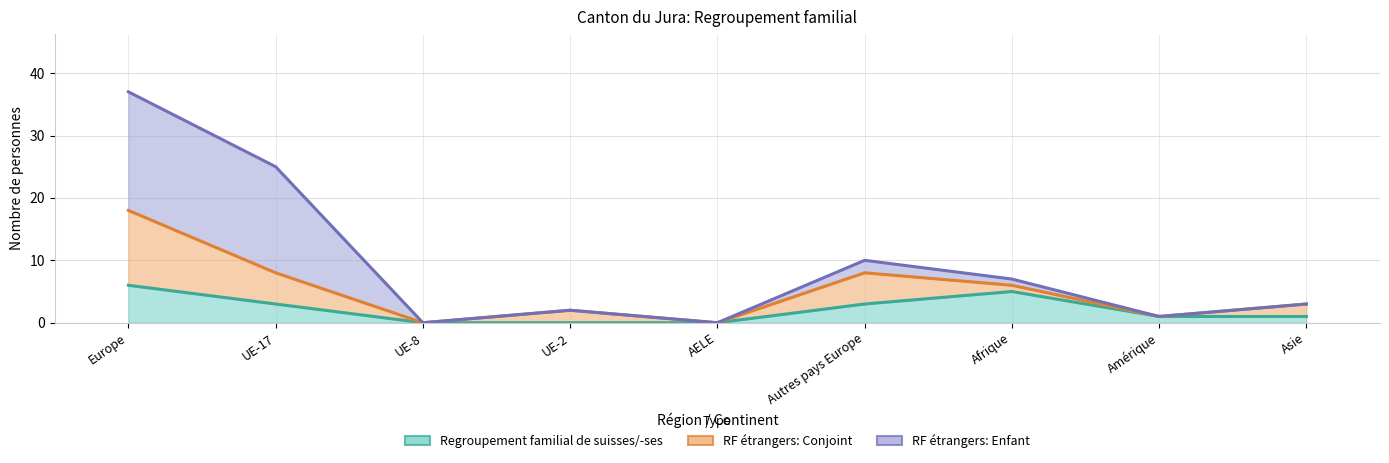

How many data points in Regroupement familial d etrangers/-eres Conjoint are above 2?

3